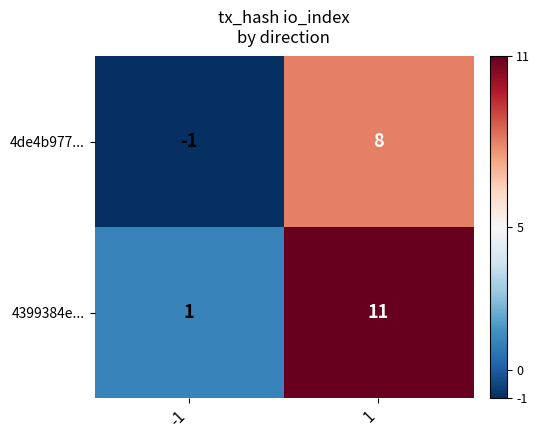

Is it true that 4399384e... equals 2 at -1?

False